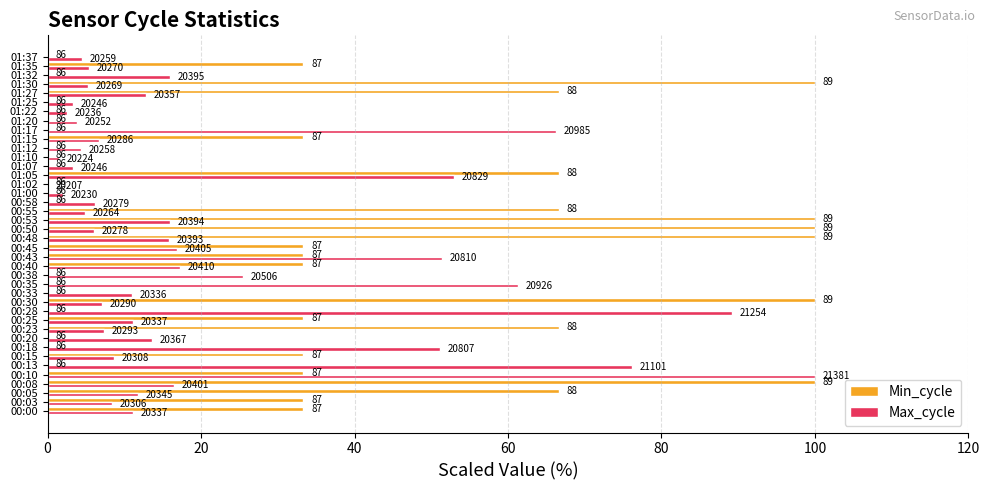

What are all the series names shown in the legend?

Min_cycle, Max_cycle